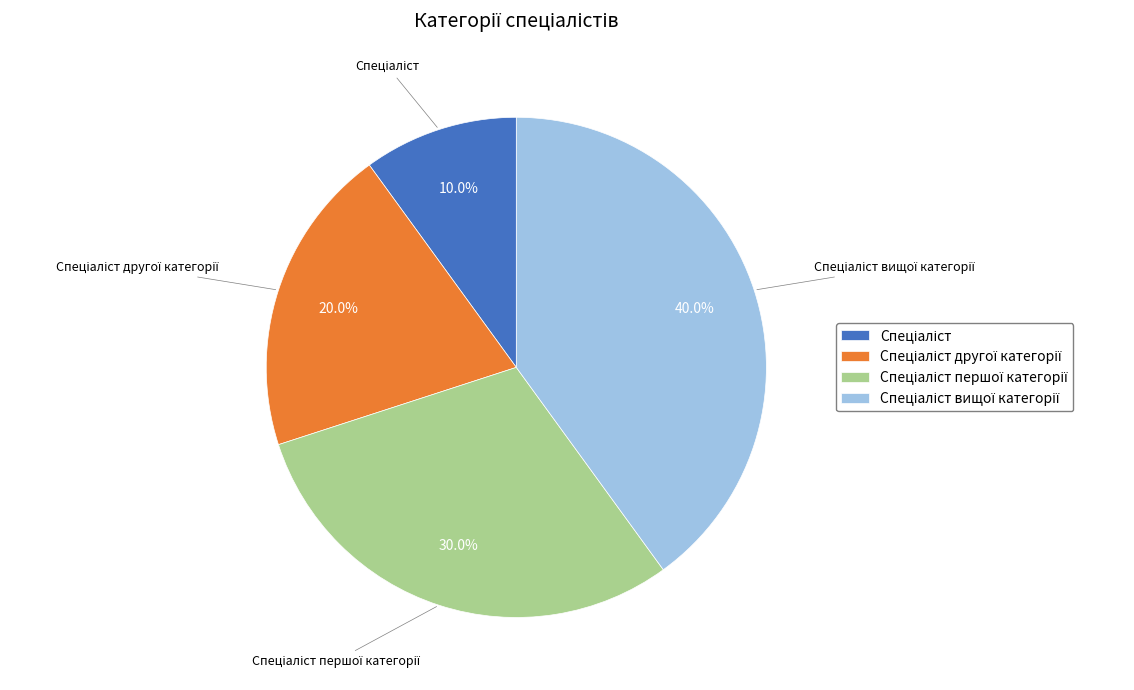

Is there a majority slice in this chart?

No